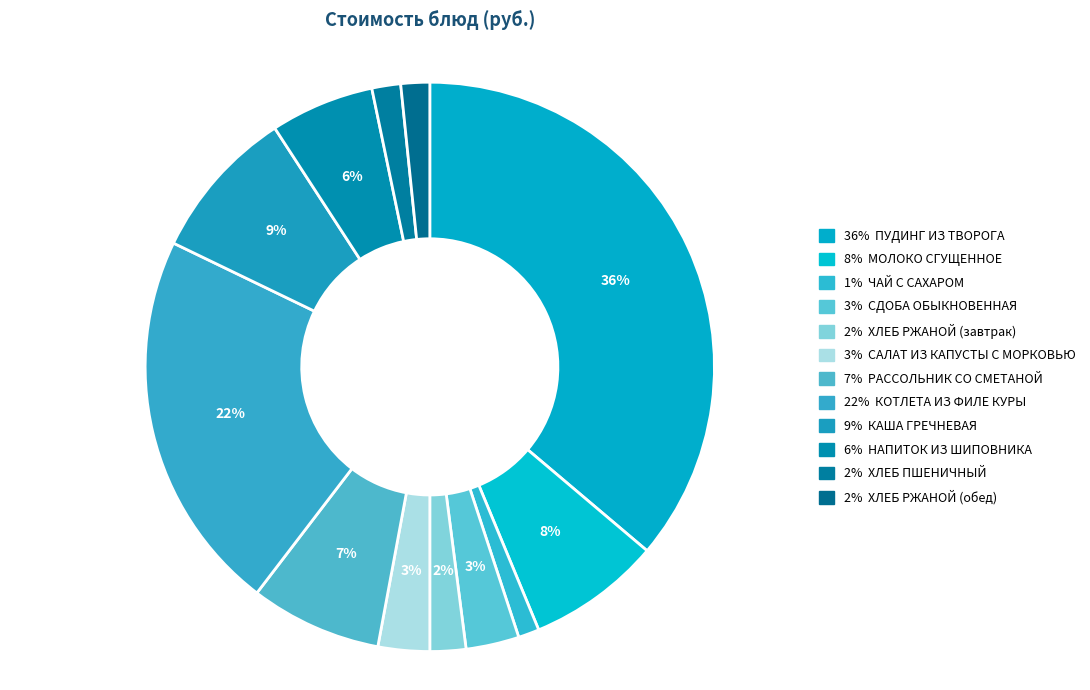

Which category has the smallest portion of the pie?

ЧАЙ С САХАРОМ